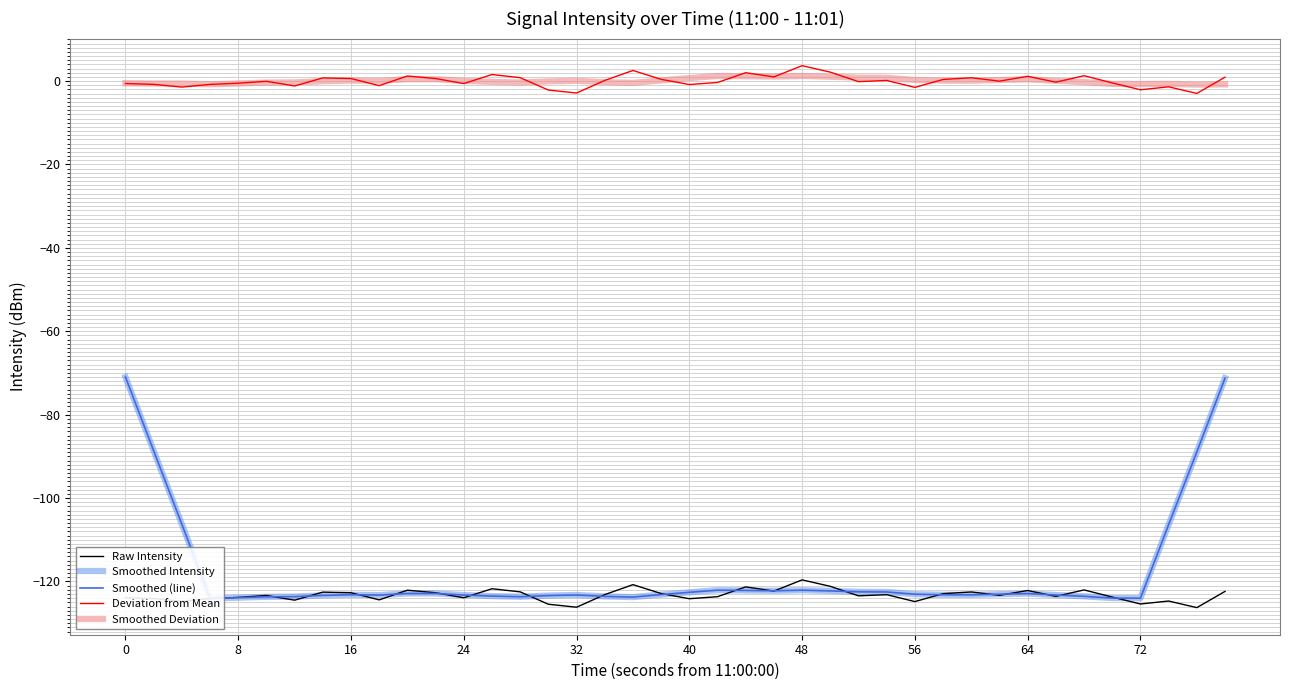

What is the difference between the maximum and second lowest values in the Smoothed Intensity series?

53.0